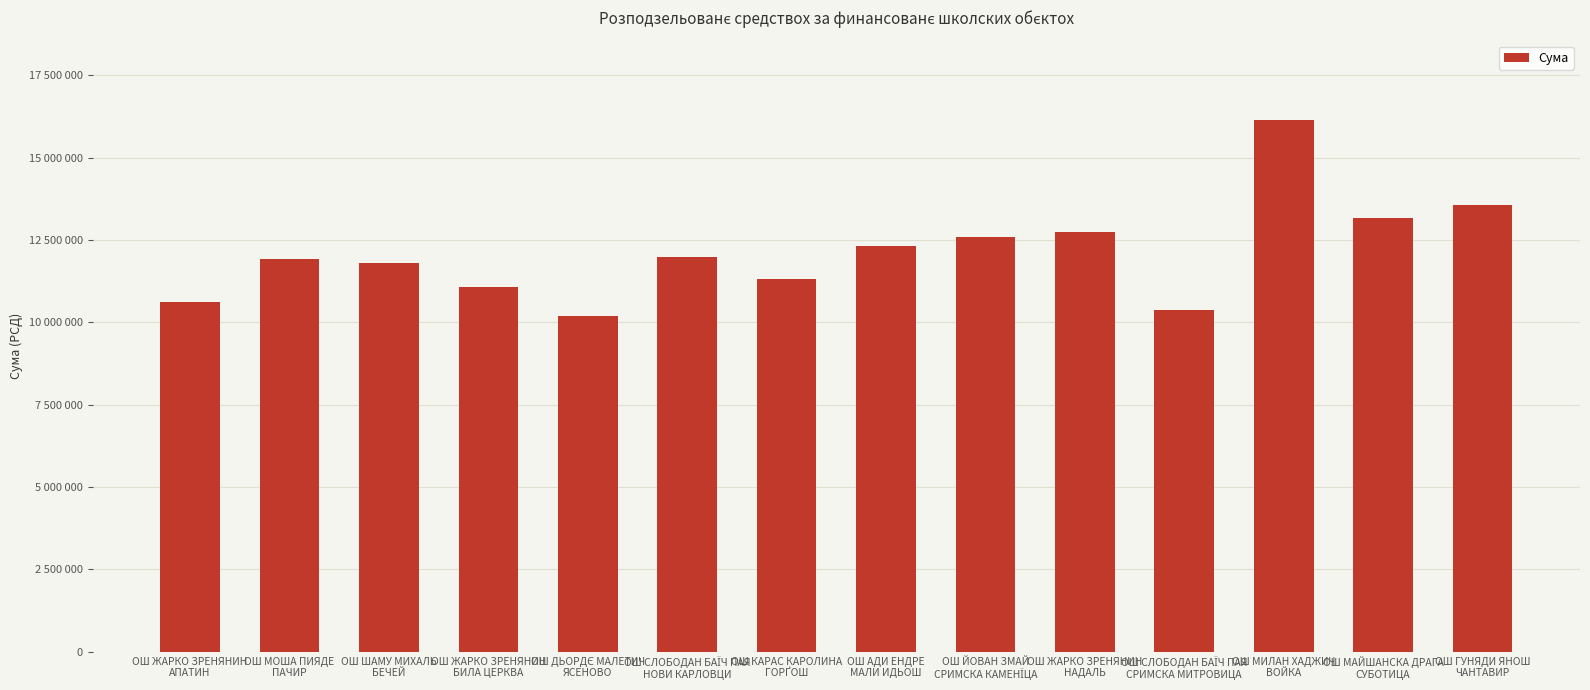

List the labels in order of value, smallest first.

ОШ ДЬОРДЄ МАЛЕТИЧ
ЯСЕНОВО, ОШ СЛОБОДАН БАЇЧ ПАЯ
СРИМСКА МИТРОВИЦА, ОШ ЖАРКО ЗРЕНЯНИН
АПАТИН, ОШ ЖАРКО ЗРЕНЯНИН
БИЛА ЦЕРКВА, ОШ КАРАС КАРОЛИНА
ГОРҐОШ, ОШ ШАМУ МИХАЛЬ
БЕЧЕЙ, ОШ МОША ПИЯДЕ
ПАЧИР, ОШ СЛОБОДАН БАЇЧ ПАЯ
НОВИ КАРЛОВЦИ, ОШ АДИ ЕНДРЕ
МАЛИ ИДЬОШ, ОШ ЙОВАН ЗМАЙ
СРИМСКА КАМЕНЇЦА, ОШ ЖАРКО ЗРЕНЯНИН
НАДАЛЬ, ОШ МАЙШАНСКА ДРАГА
СУБОТИЦА, ОШ ГУНЯДИ ЯНОШ
ЧАНТАВИР, ОШ МИЛАН ХАДЖИЧ
ВОЙКА